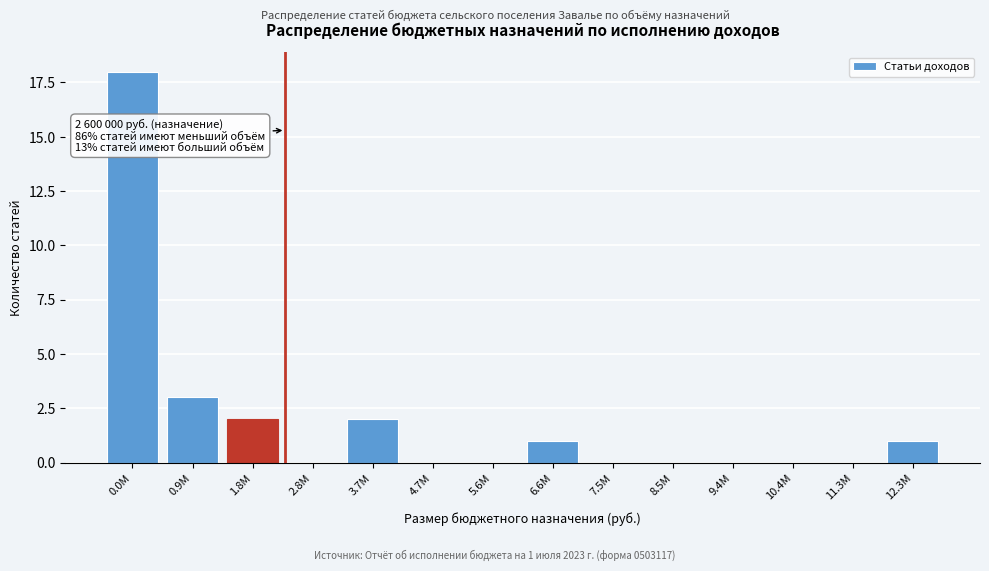

Reading right to left, extract all data points from this chart.

12.3M=1	11.3M=0	10.4M=0	9.4M=0	8.5M=0	7.5M=0	6.6M=1	5.6M=0	4.7M=0	3.7M=2	2.8M=0	1.8M=2	0.9M=3	0.0M=18